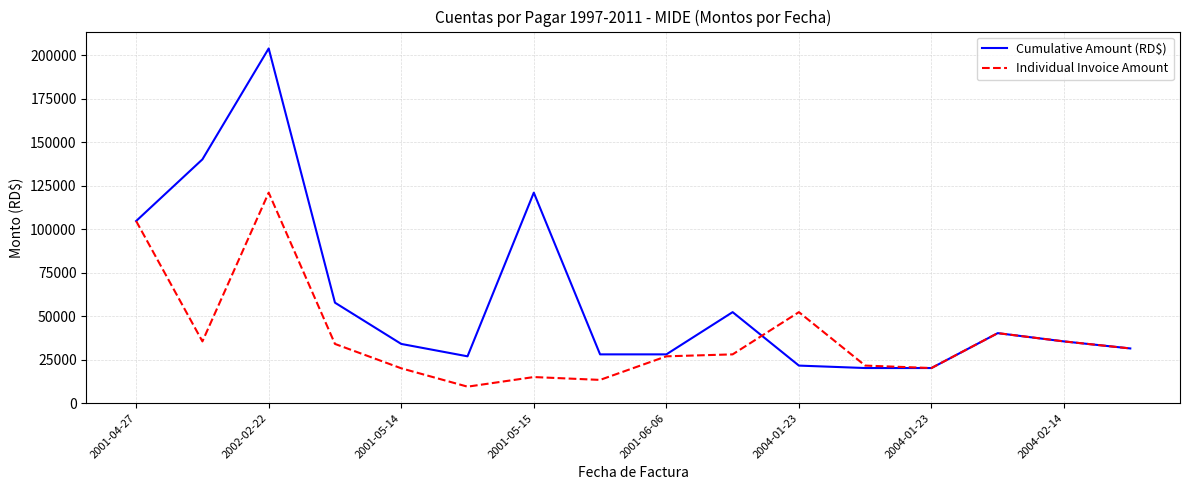

Which series has the largest total across all categories?

Cumulative Amount (RD$)